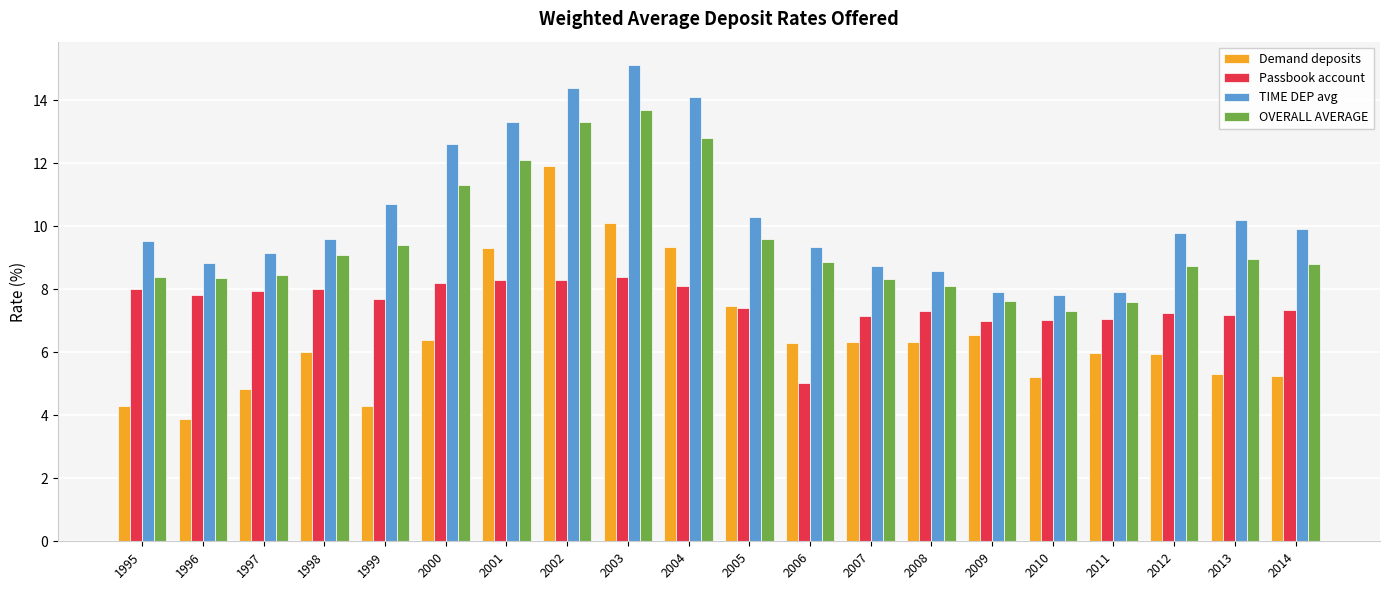

Rank the series by their maximum value, from highest to lowest.

TIME DEP avg, OVERALL AVERAGE, Demand deposits, Passbook account